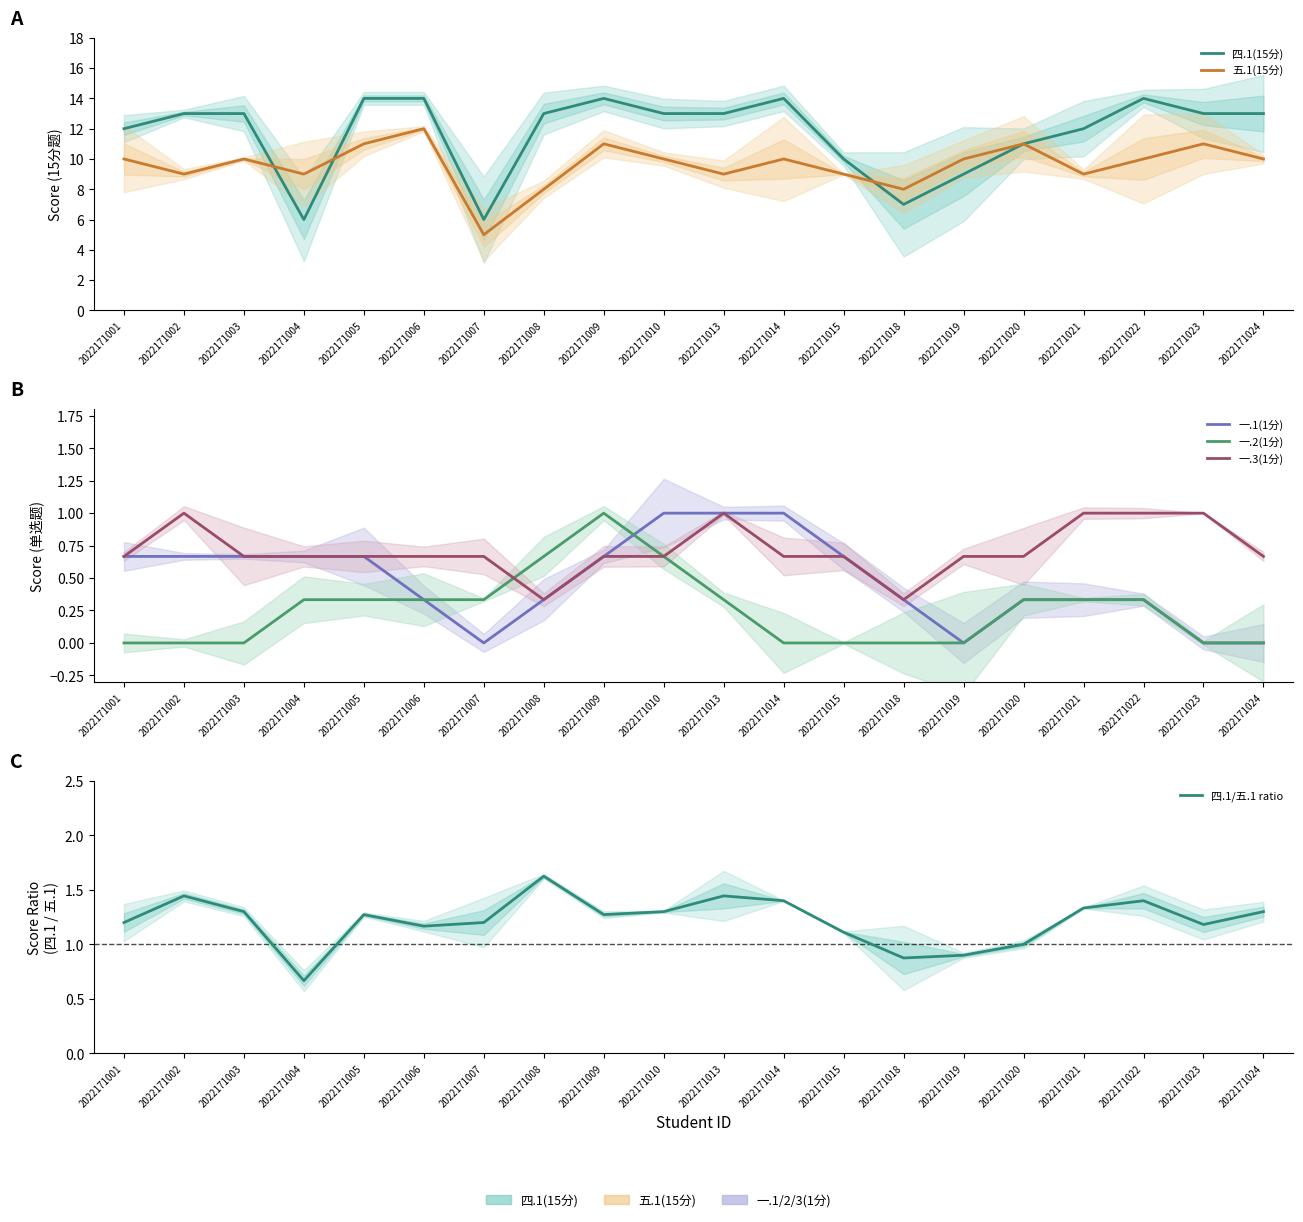

What is the difference between the maximum and minimum values in the 一.1(1分) series?

1.0